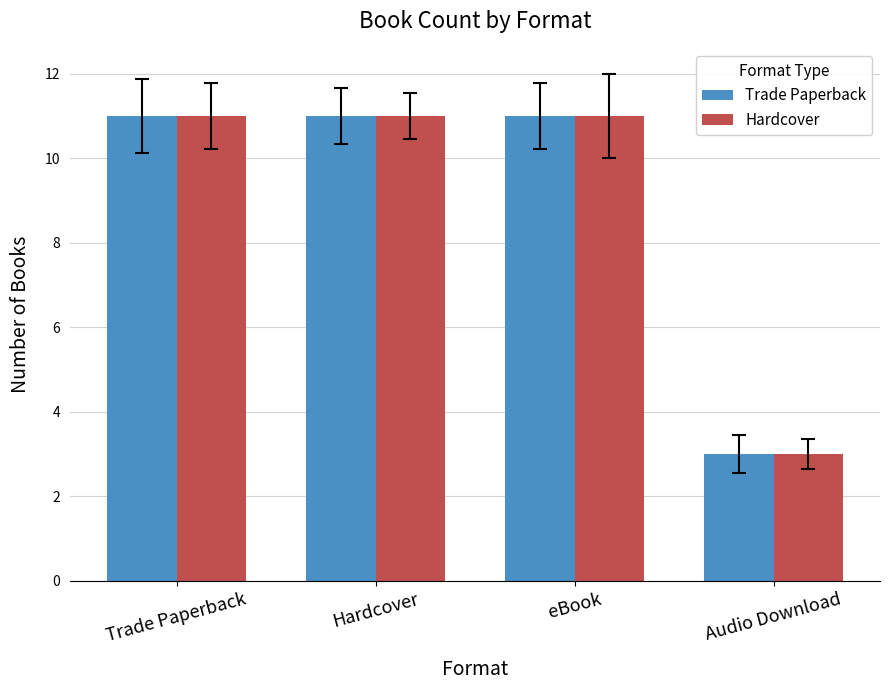

Reading left to right, transcribe all the data shown in this chart.

Trade Paperback: 11	11	11	3
Hardcover: 11	11	11	3